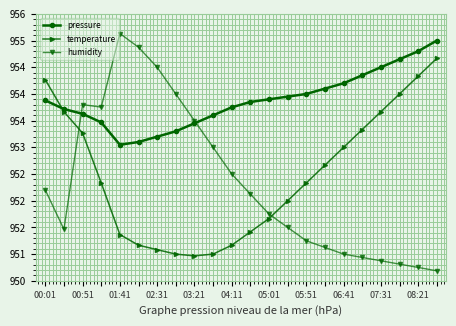

What is the value of the temperature point at the 7th from the left?

951.1